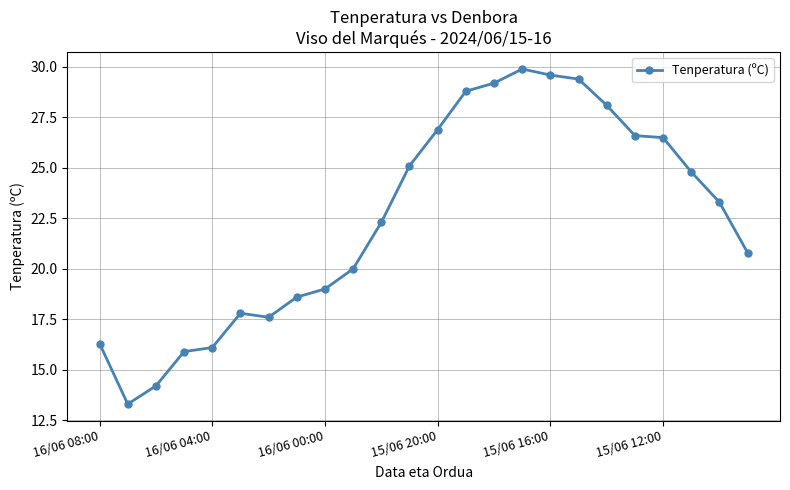

True or false: there are more than 1 points higher than both neighbors.

True